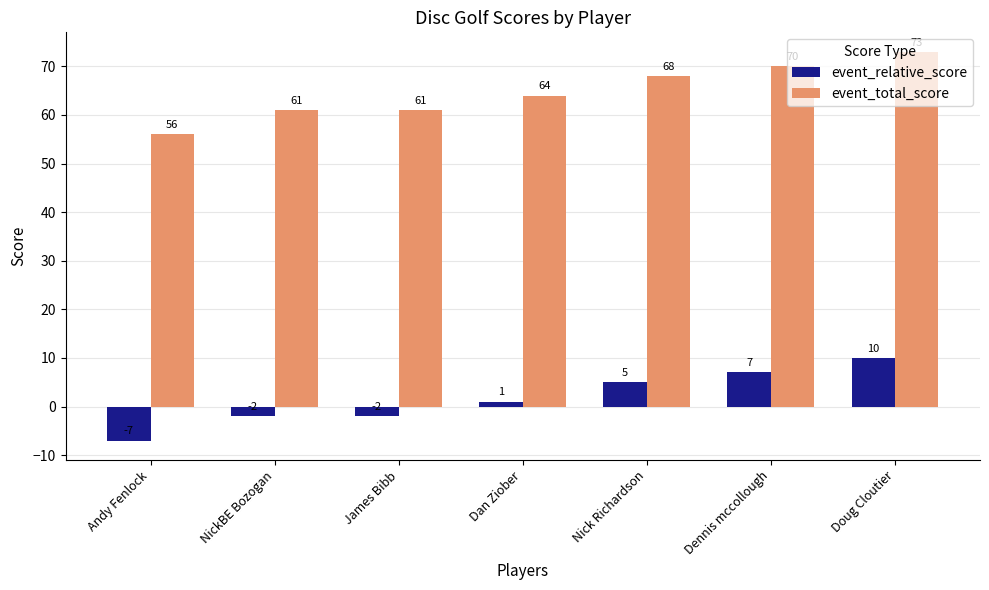

What is the average value of the event_relative_score series?

2